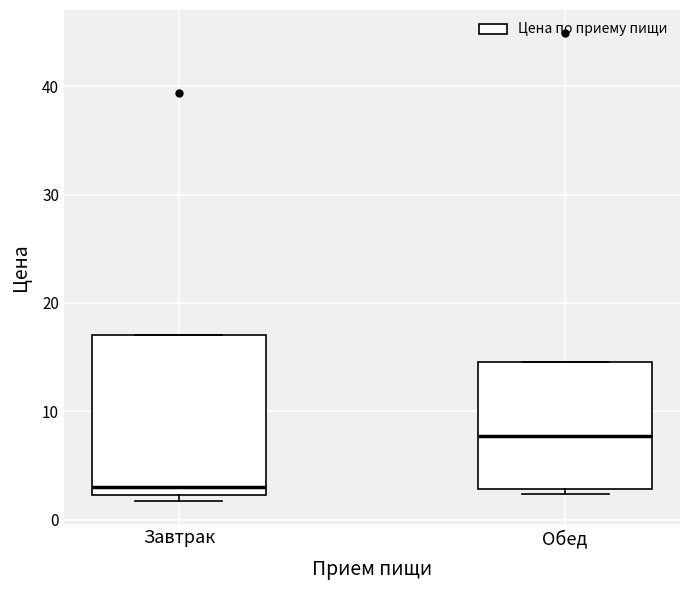

Which box's median line is the lowest?

Завтрак